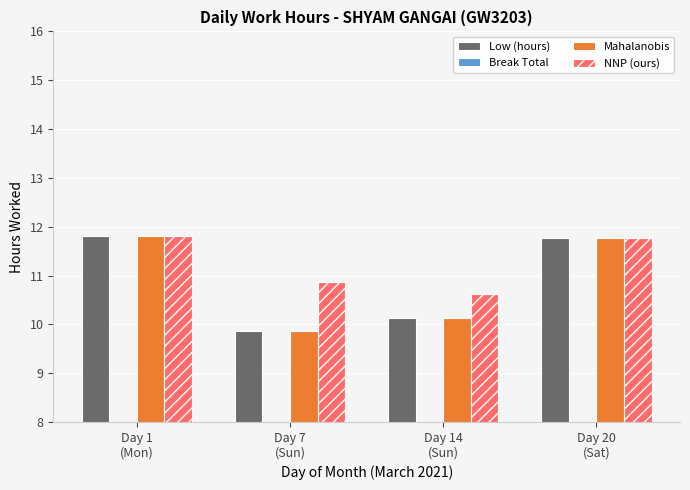

What is the average value of the Low (hours) series?

10.9